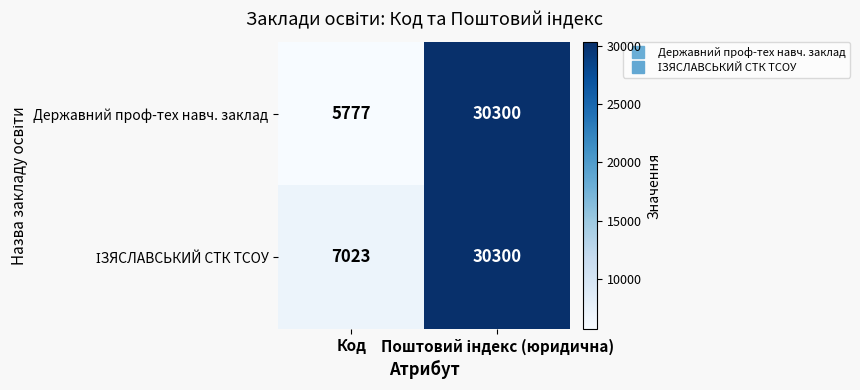

What is the sum of all Державний проф-тех навч. заклад values?

36077